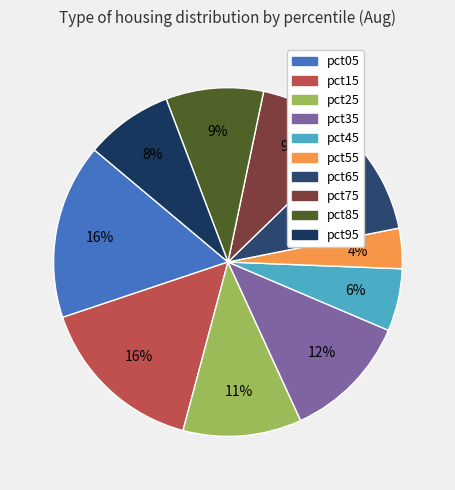

Does pct85 account for over 50% of the chart?

No